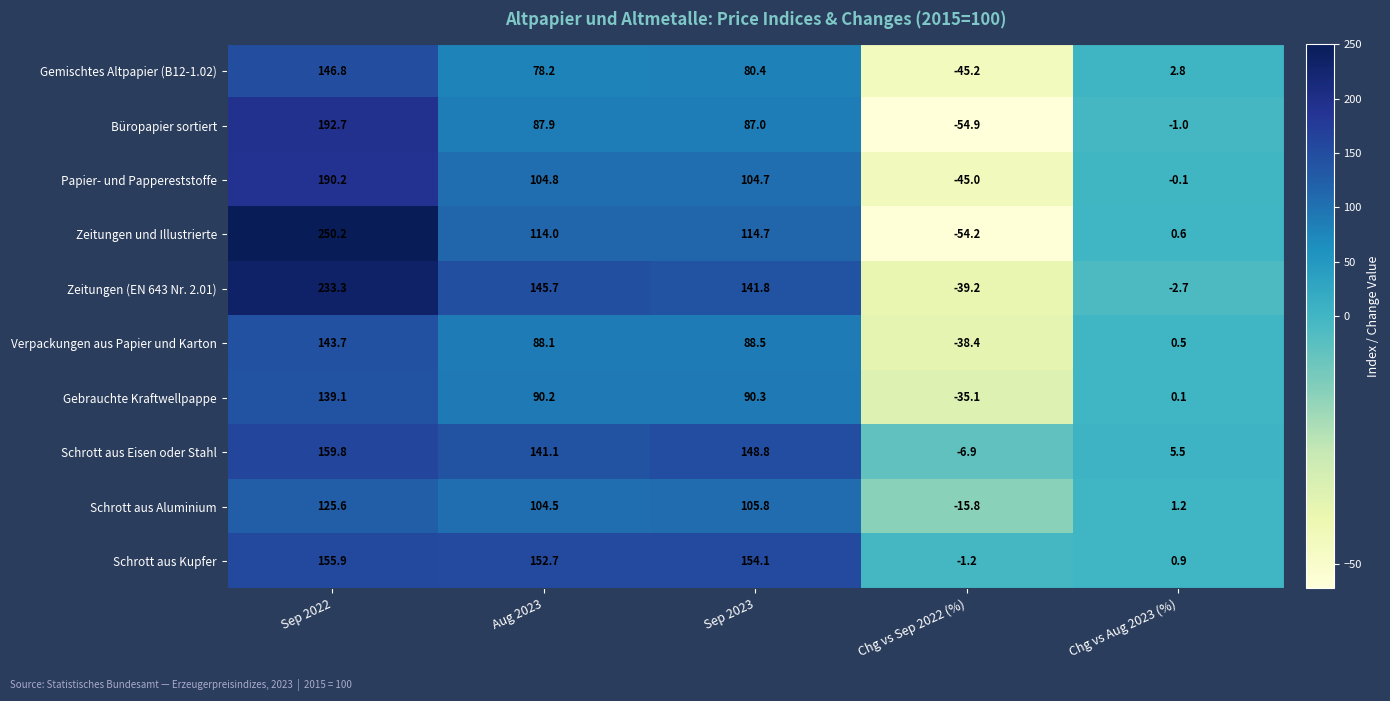

Is the value of Papier- und Pappereststoffe at Sep 2022 greater than the value of Verpackungen aus Papier und Karton at Sep 2023?

Yes